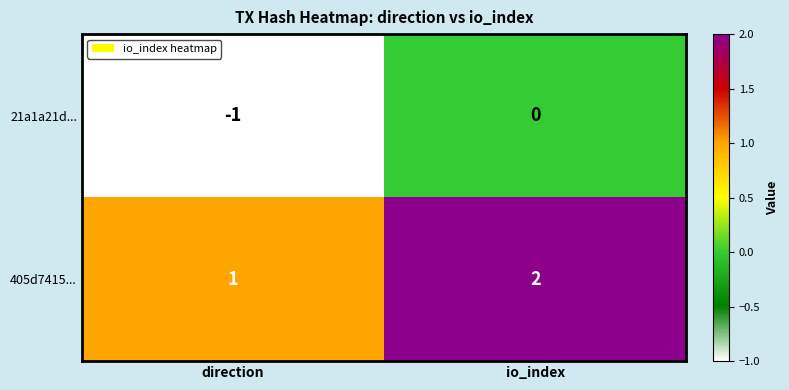

Which series has the largest total across all categories?

405d7415...